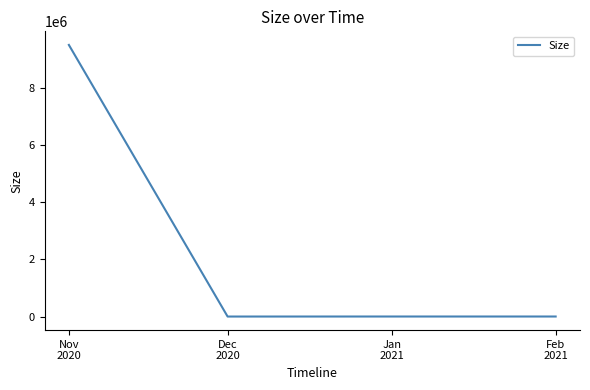

What is the greatest value displayed?

9509339